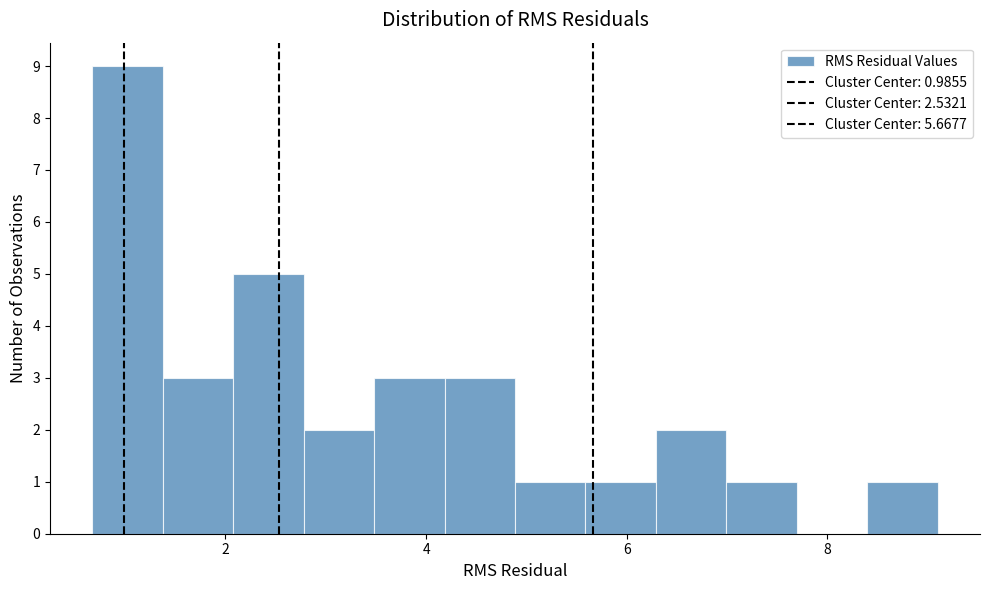

Around what value on the x-axis is the tallest bar? Give the approximate position of its centre, as read against the axis.

1.0